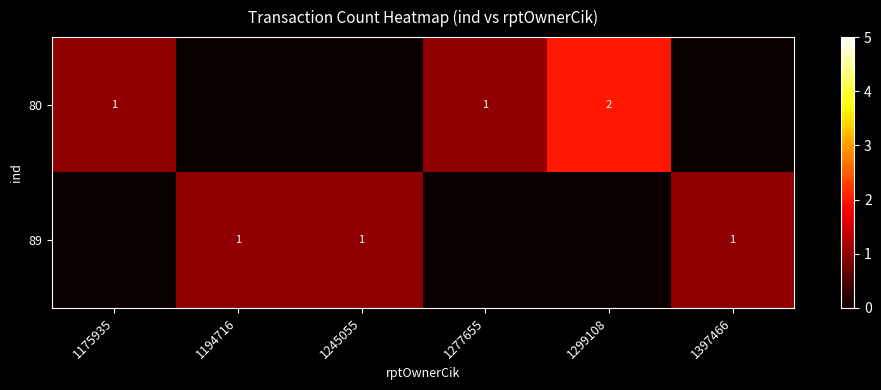

True or false: 80 has a value of 2 at 1277655.

False